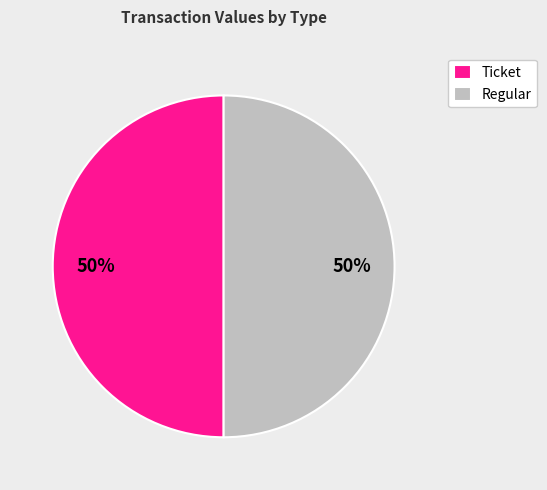

Approximately how many times larger is the value at Regular compared to Ticket?

1.0